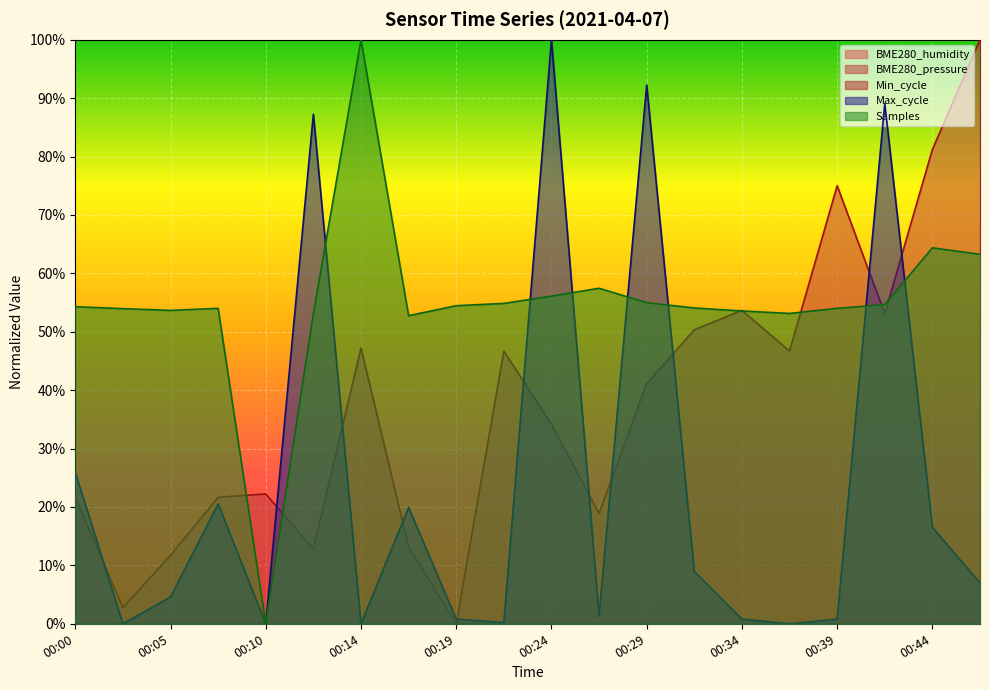

Which series has the largest total across all categories?

Samples